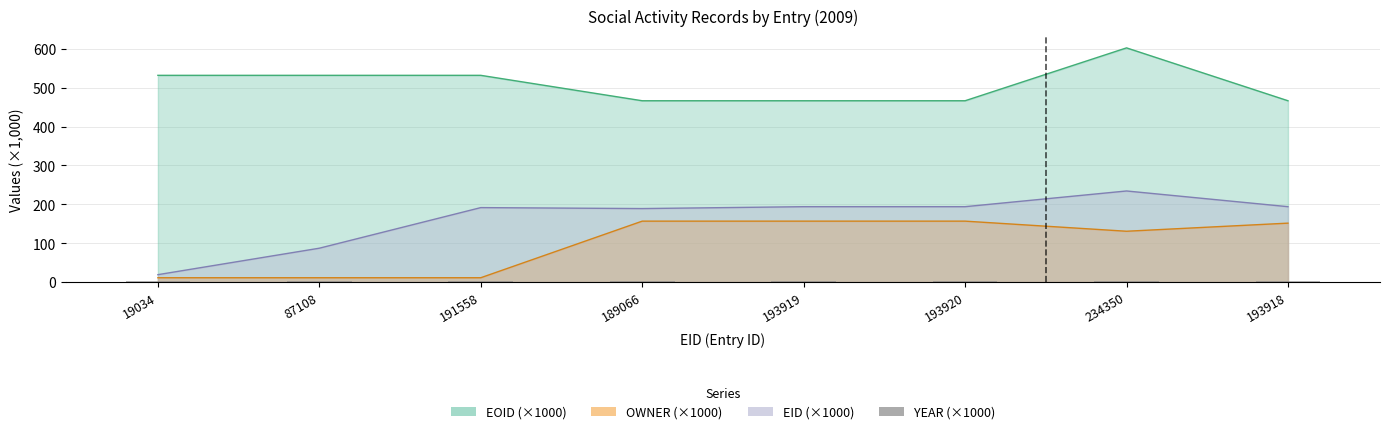

Is the value of OWNER at 189066 greater than the value of EID at 189066?

No